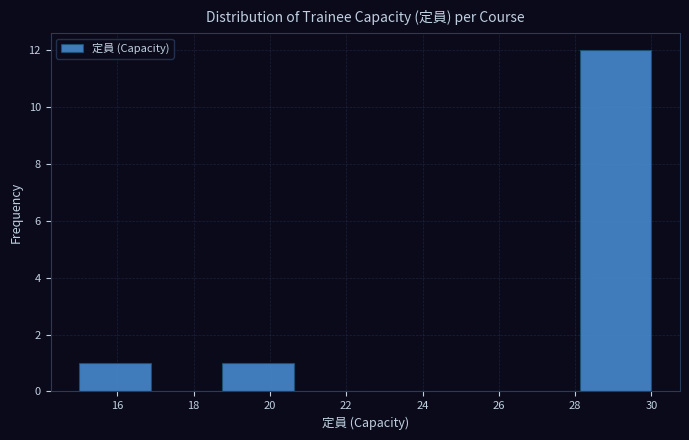

What is the height of the bar covering 28.2 to 30.0 on the x-axis? Neither the bar edges nor the heights are printed on the chart, so give them approximately, as read against the axes.

12